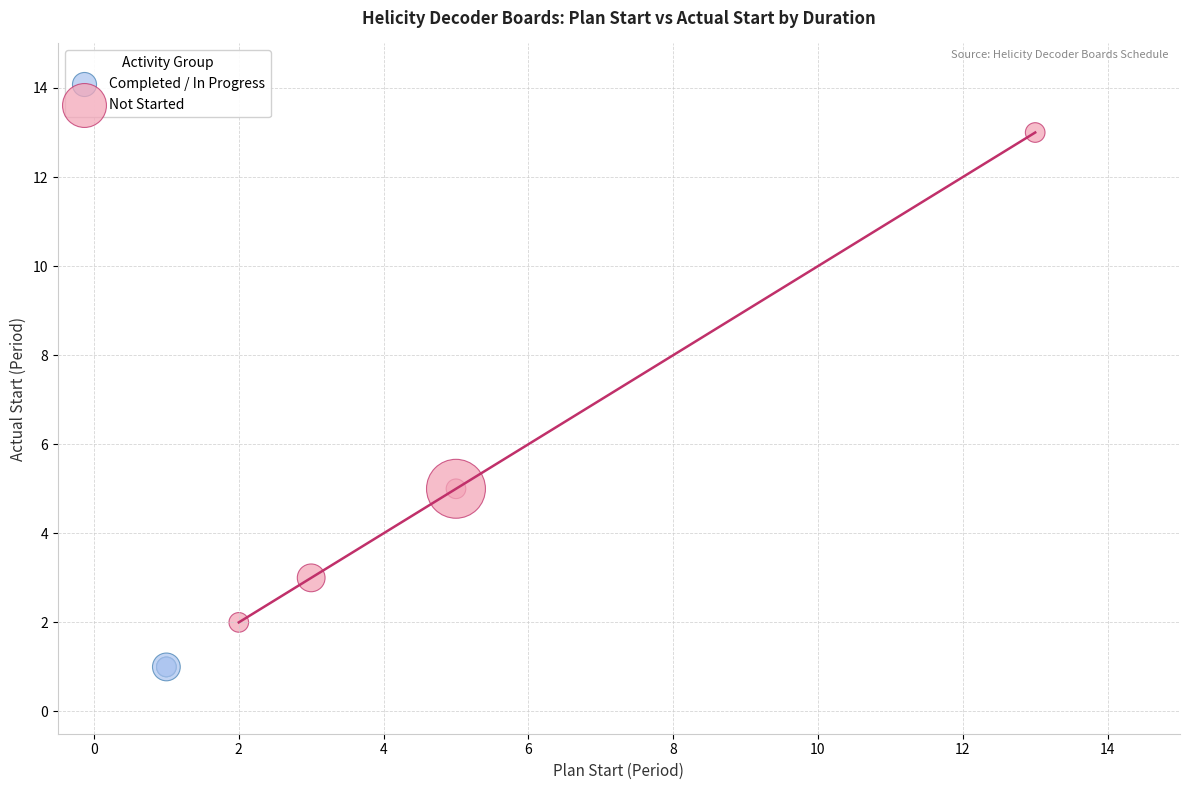

Which series contains the lowest Y value?

Completed / In Progress